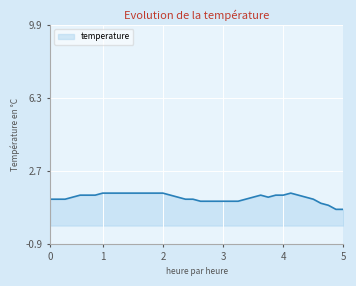

What is the maximum value shown in the chart?

1.6